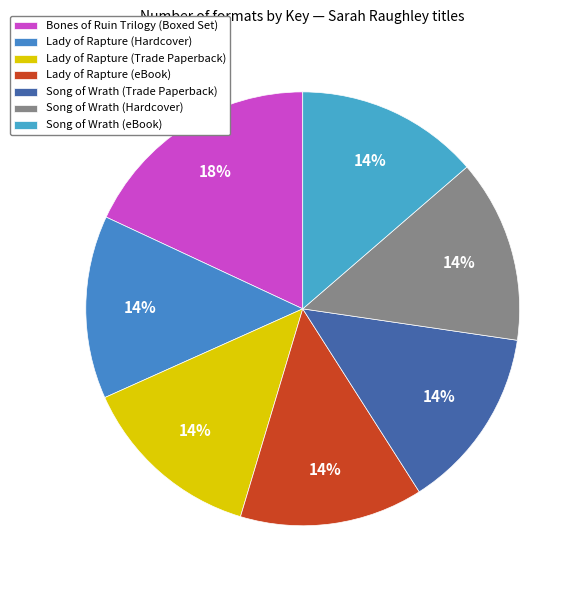

True or false: Lady of Rapture (Trade Paperback) accounts for 22% of the total.

False